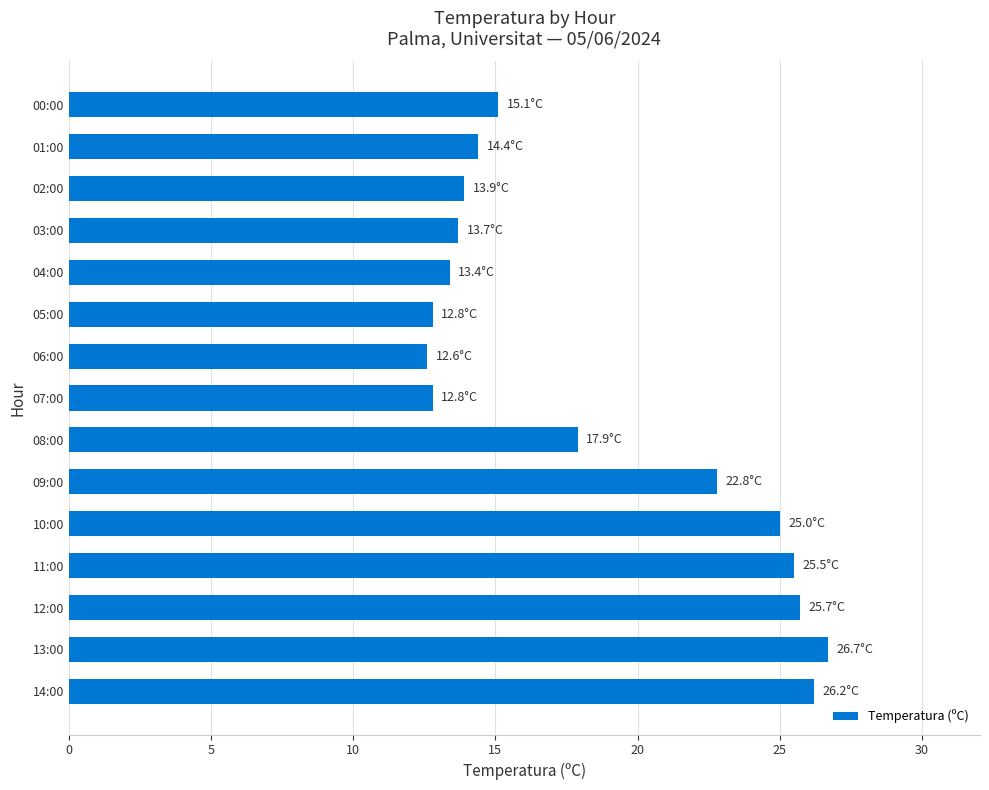

What is the change in value from 11:00 to 08:00?

-7.6